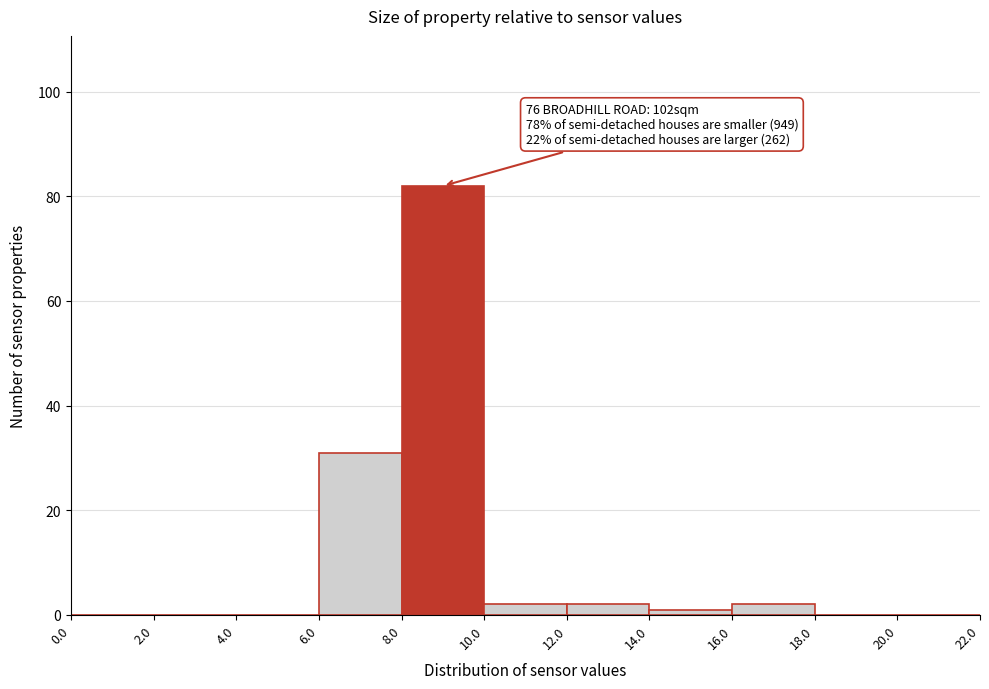

Which range on the x-axis has the tallest bar?

8.0 to 10.0